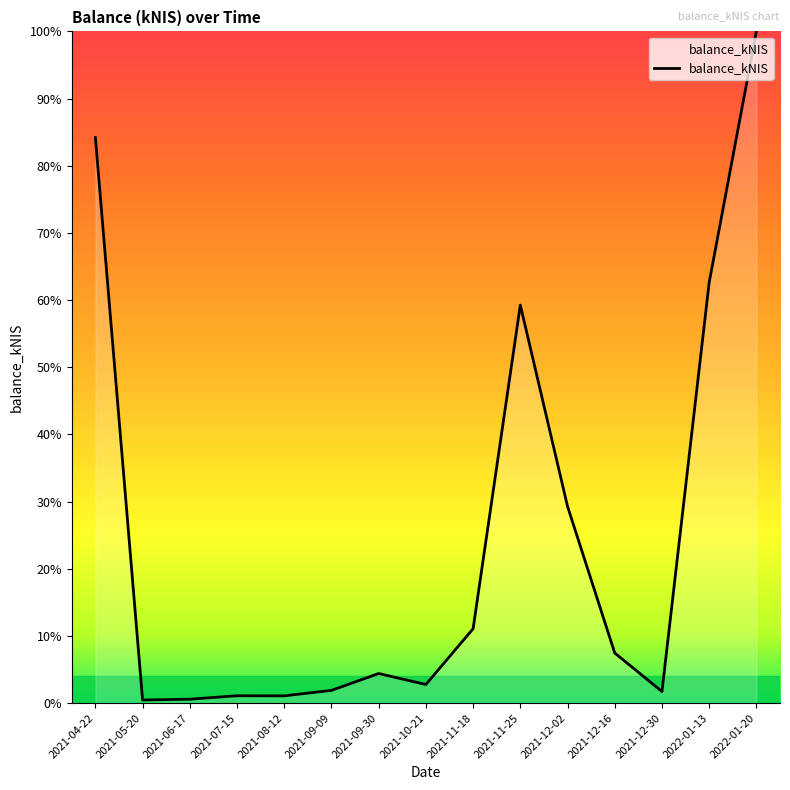

Reading left to right, transcribe all the data shown in this chart.

1565.5	8.5	10.8	20.3	20.1	35.1	81.8	51.5	205.8	1101.8	544.5	138.6	32.0	1164.5	1859.5